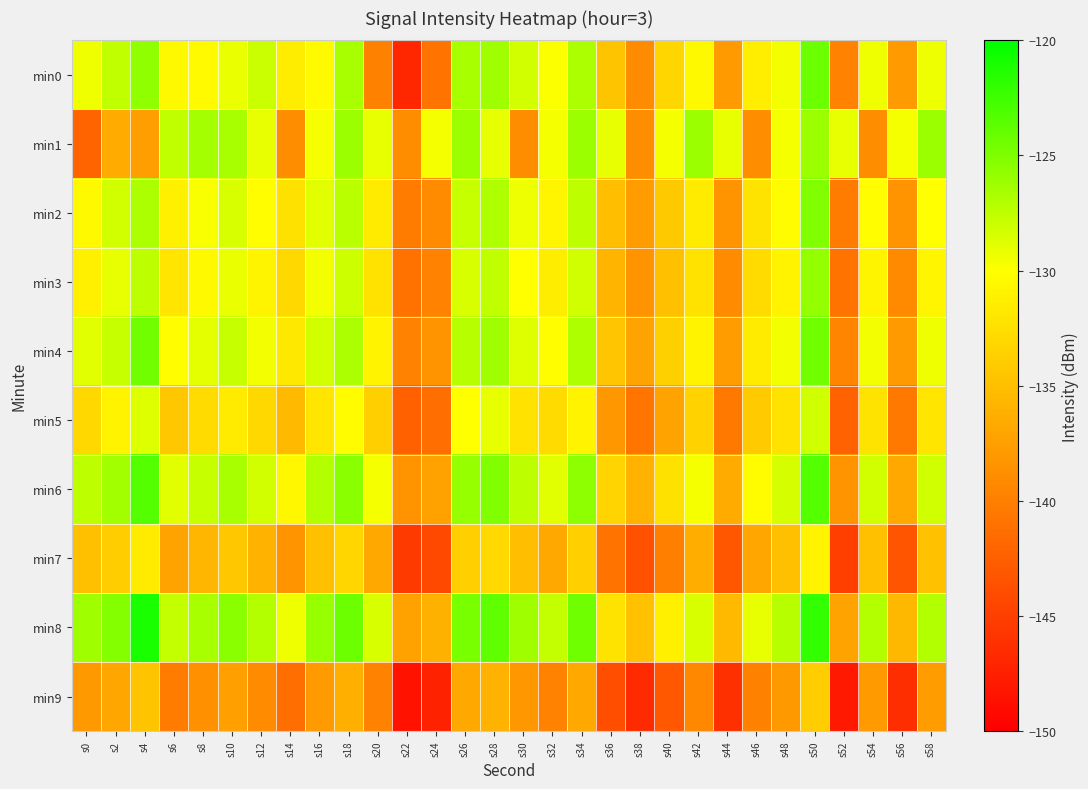

At which category does the chart reach its peak across all series?

s4